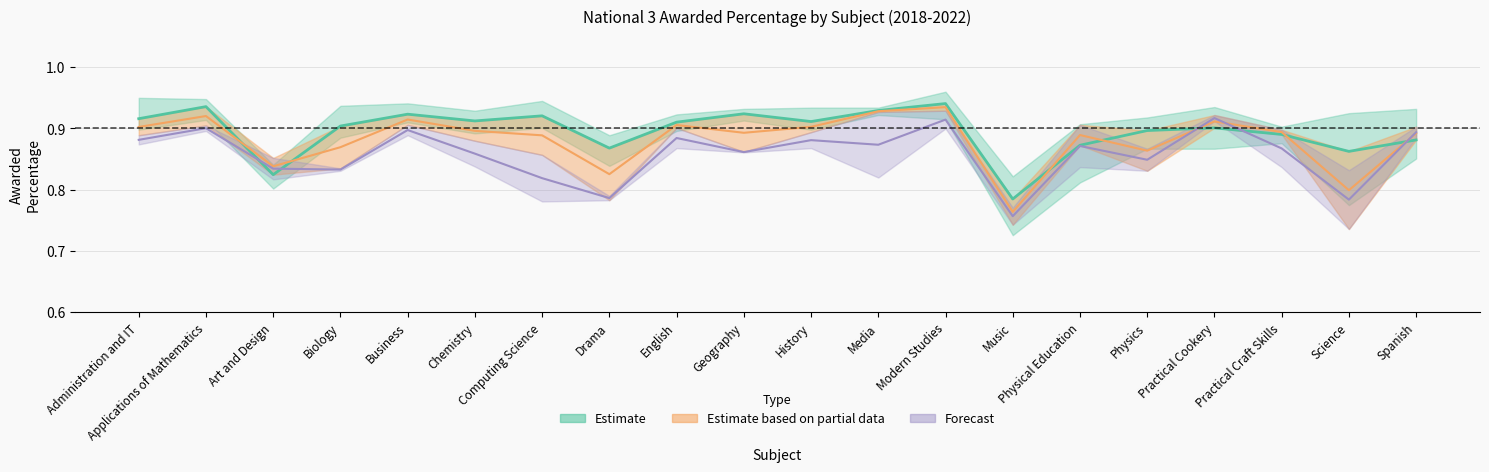

At which label does Awarded Percentage 2018 reach its minimum?

Music